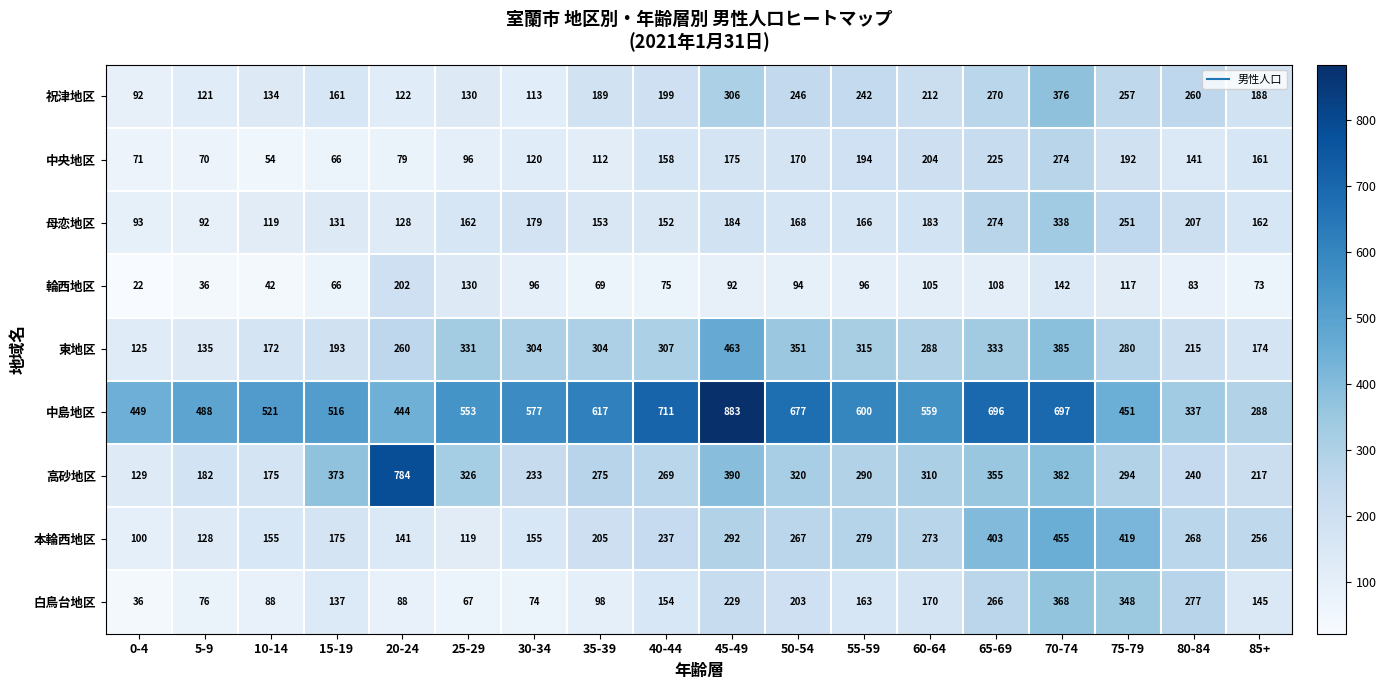

Rank the series by their maximum value, from lowest to highest.

輪西地区, 中央地区, 母恋地区, 白鳥台地区, 祝津地区, 本輪西地区, 東地区, 高砂地区, 中島地区